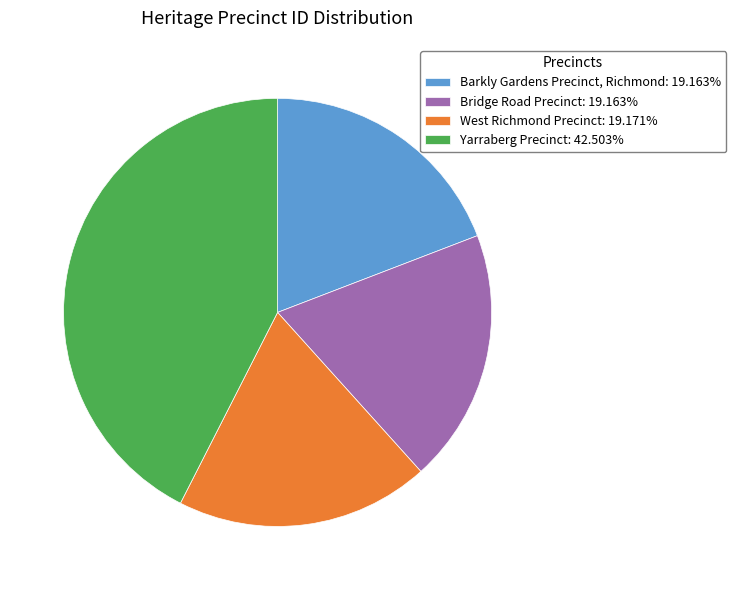

Approximately how many times larger is the value at Barkly Gardens Precinct, Richmond: 19.163% compared to Yarraberg Precinct: 42.503%?

0.5